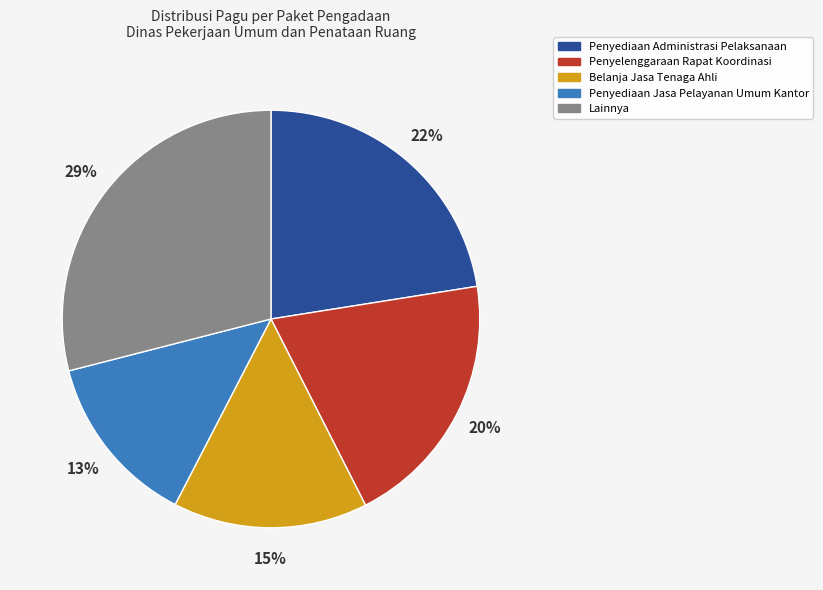

Do Penyediaan Jasa Pelayanan Umum Kantor and Penyelenggaraan Rapat Koordinasi together represent more than half of the pie?

No